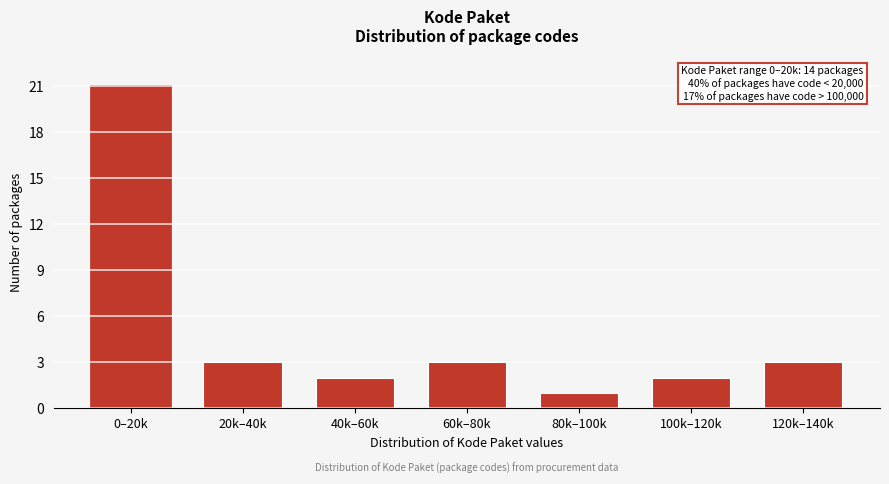

Reading left to right, transcribe all the data shown in this chart.

21	3	2	3	1	2	3